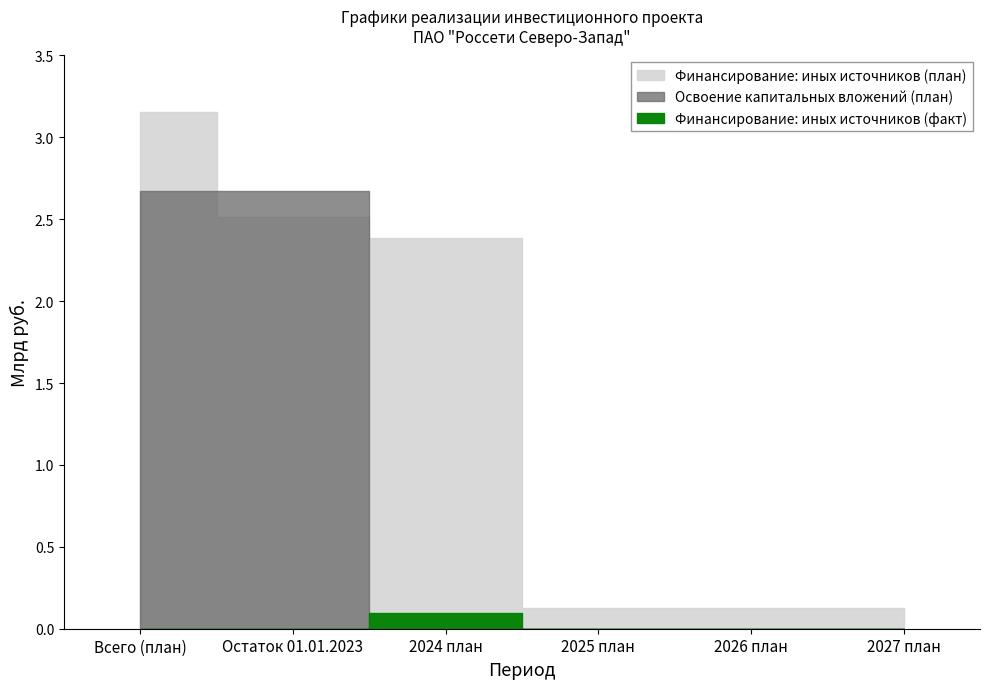

What is the maximum value for Финансирование: иных источников (план)?

3.2